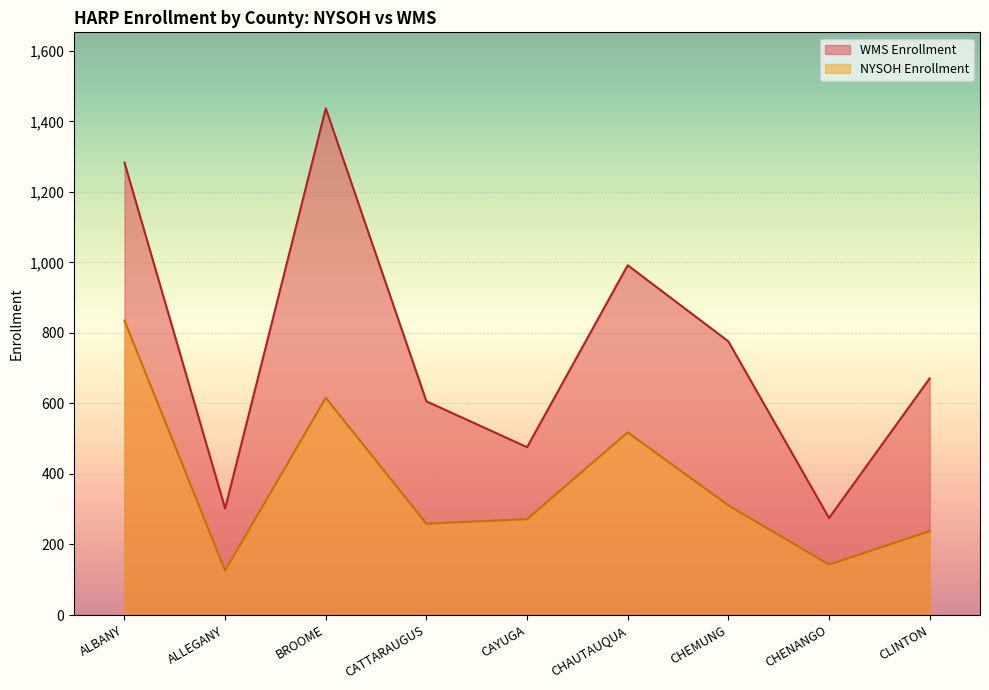

How many lines are shown in the chart?

2